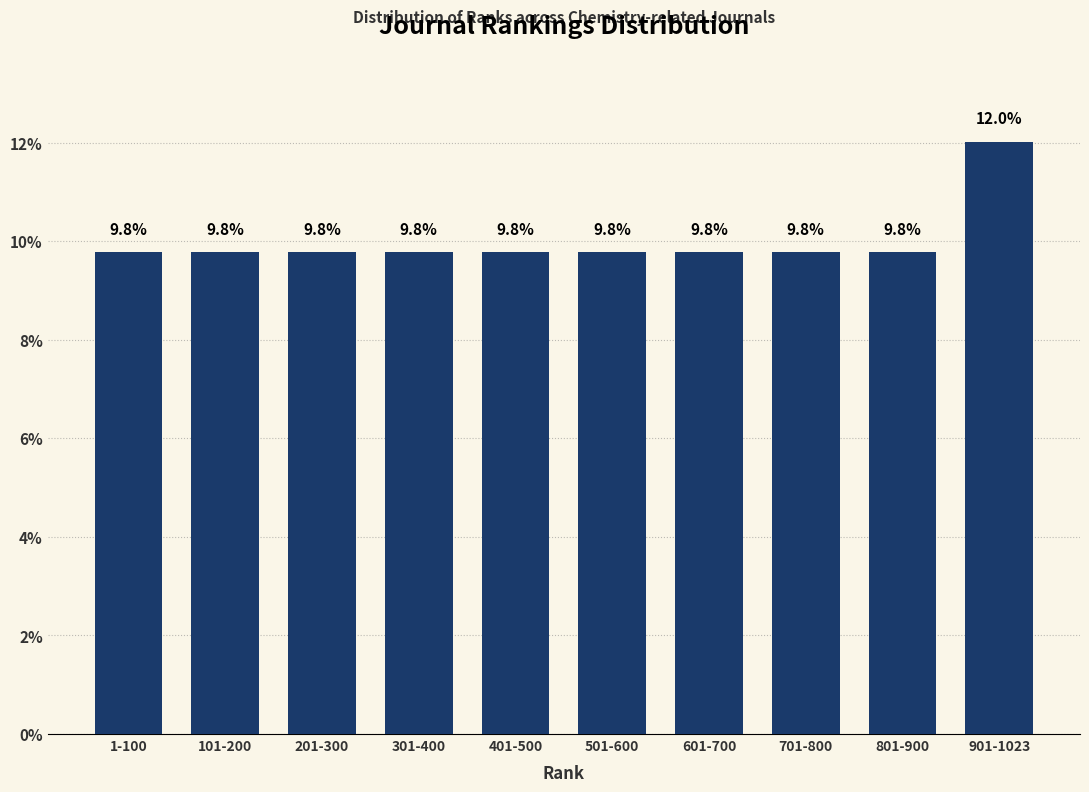

Reading left to right, extract all data points from this chart.

9.8	9.8	9.8	9.8	9.8	9.8	9.8	9.8	9.8	12.0